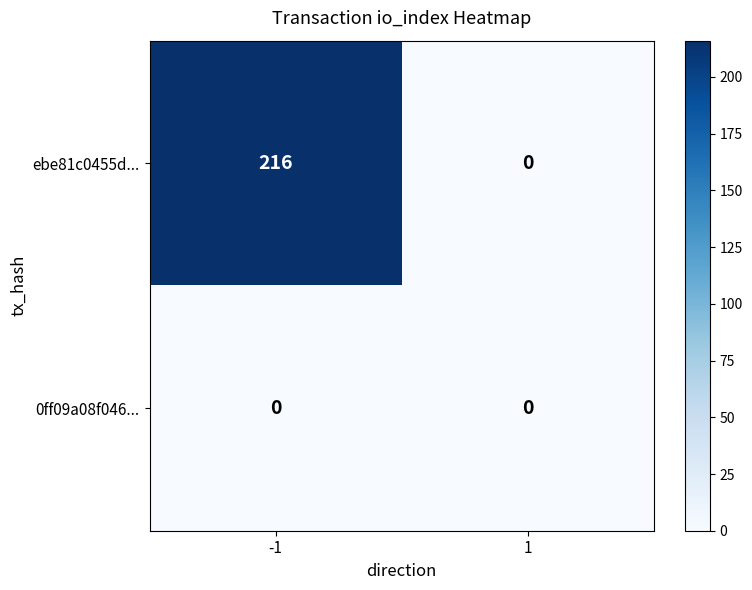

Between -1 and 1, which series saw the biggest shift?

ebe81c0455d...